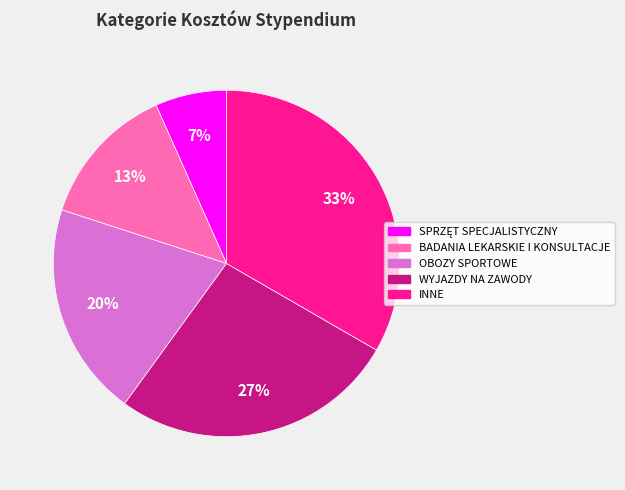

Does WYJAZDY NA ZAWODY represent more than half of the total?

No